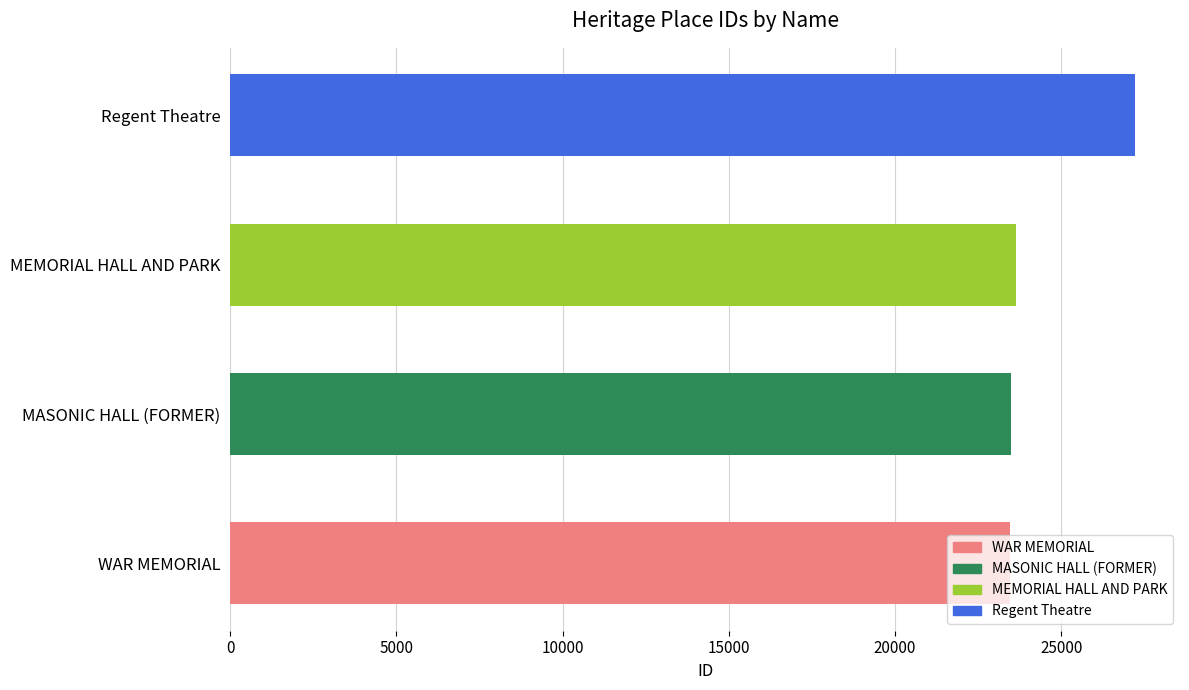

How many values exceed 23634?

1